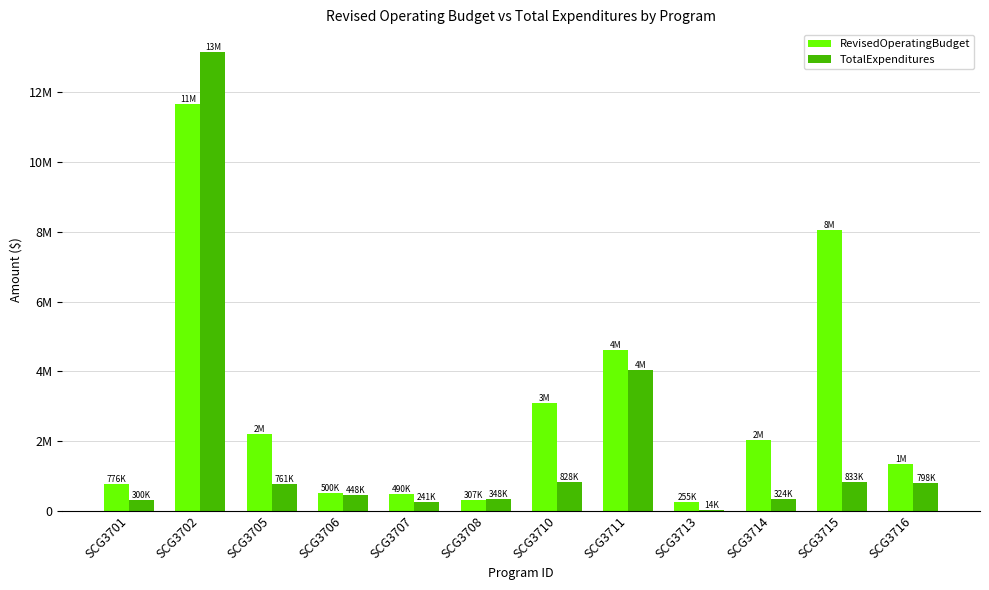

Which label corresponds to the smallest value in the chart?

SCG3713